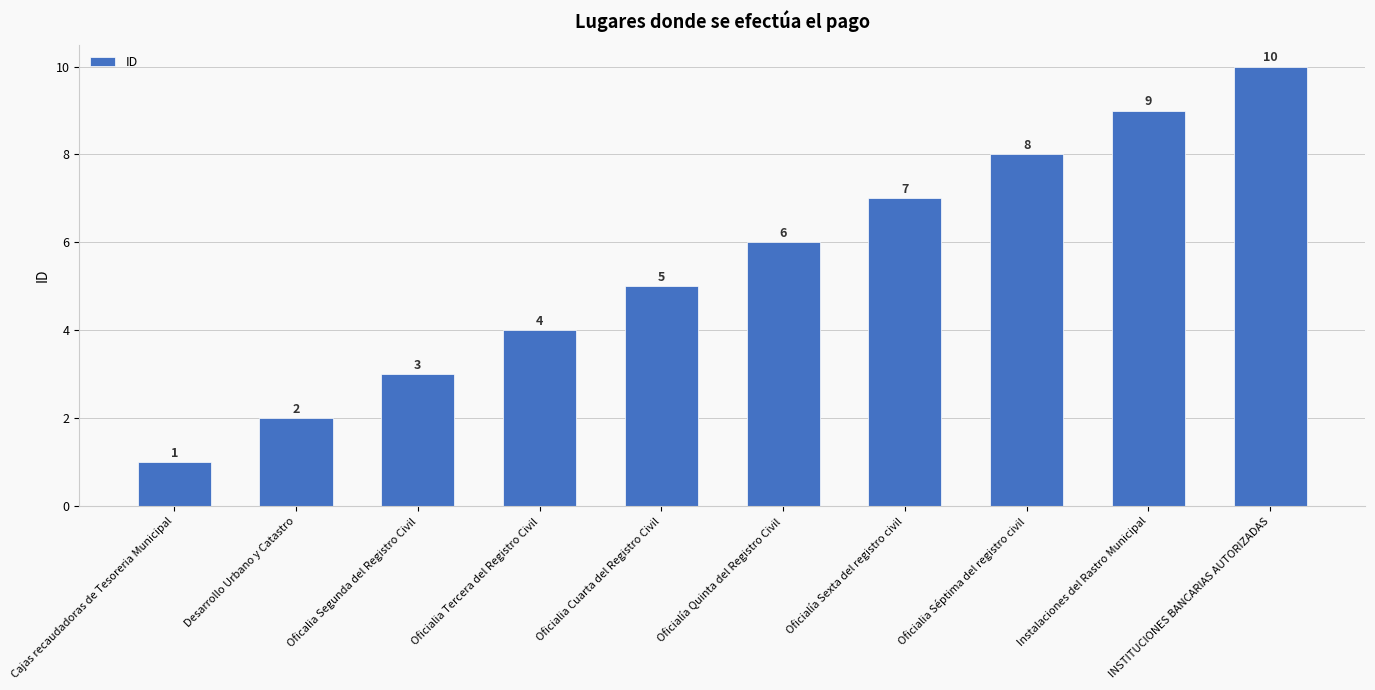

How many bars are there in total?

10